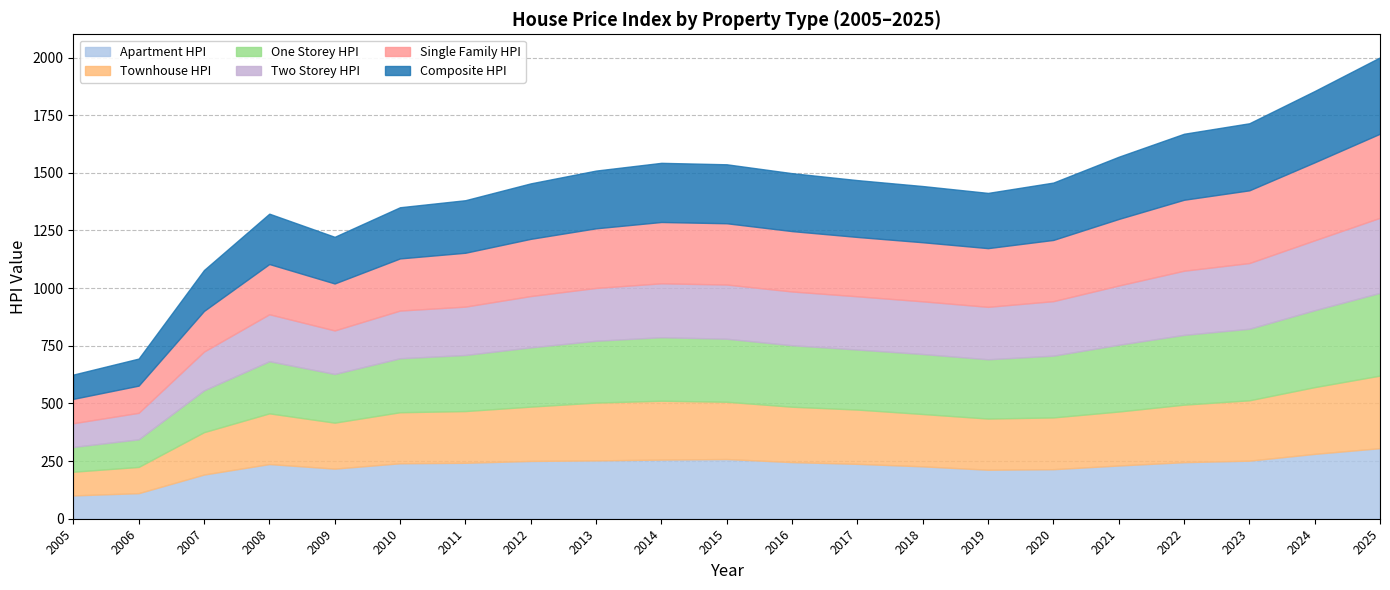

Which series has the largest range (max minus min)?

Single_Family_HPI